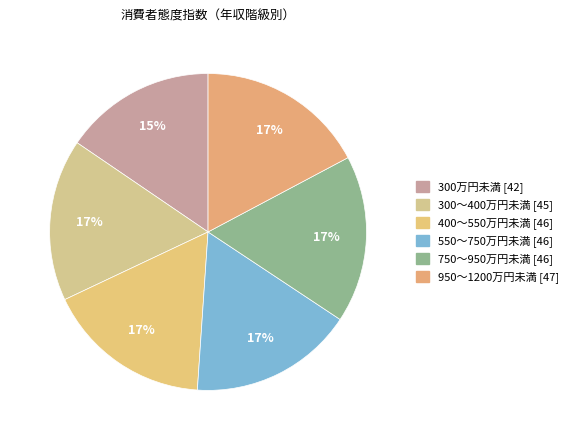

Count the number of slices in the pie.

6